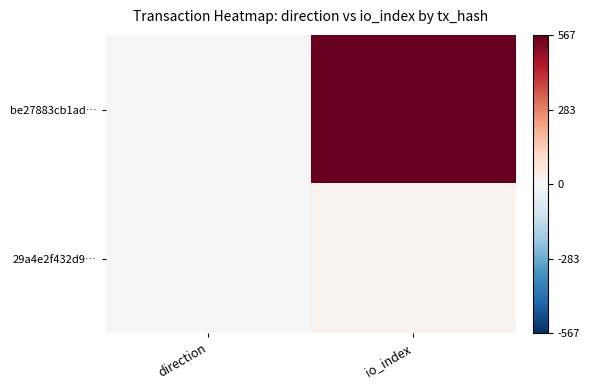

Rank the series by their average value, from highest to lowest.

be27883cb1ad…, 29a4e2f432d9…